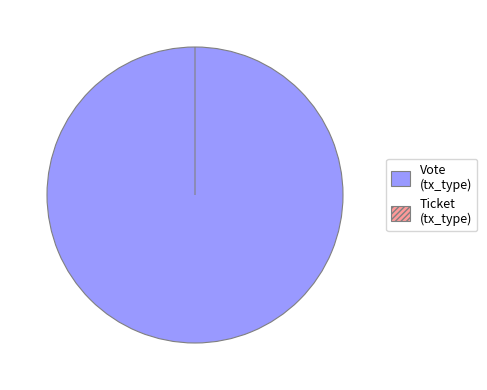

Count the number of slices in the pie.

2